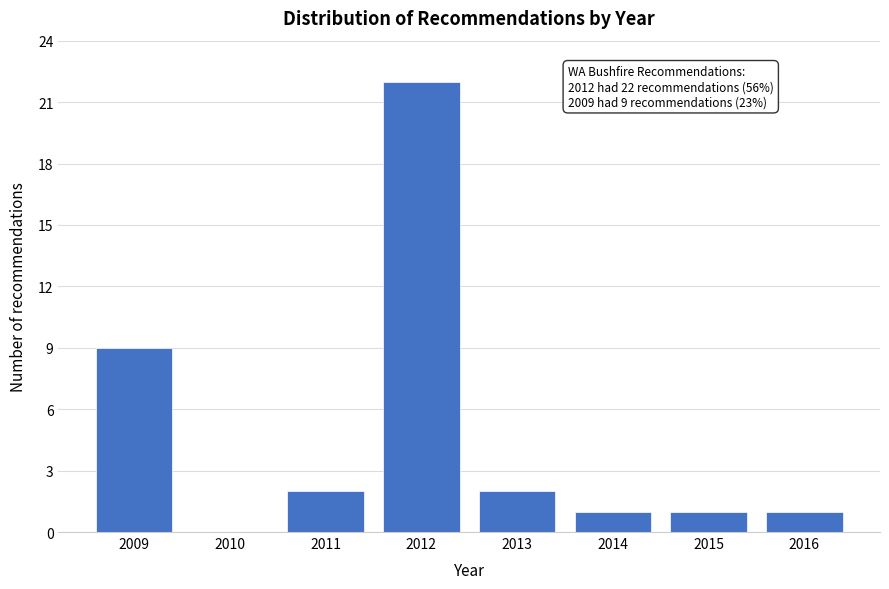

Reading left to right, what are all the values shown in this chart?

2009=9	2010=0	2011=2	2012=22	2013=2	2014=1	2015=1	2016=1